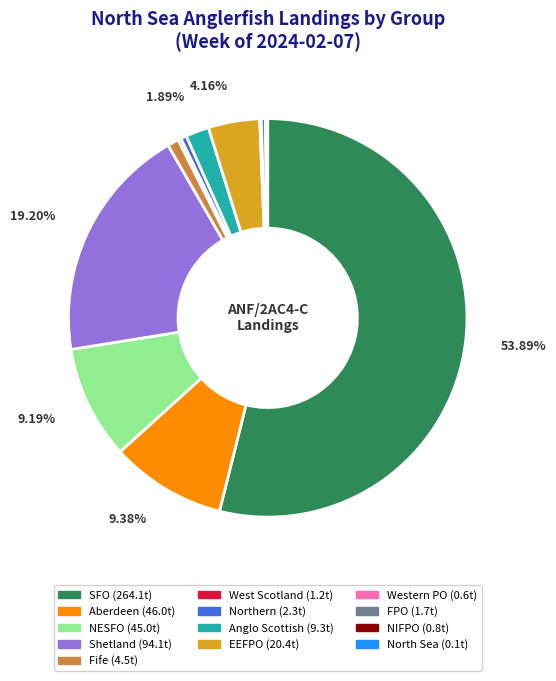

To the nearest percent, what percentage of the pie is Shetland?

19%